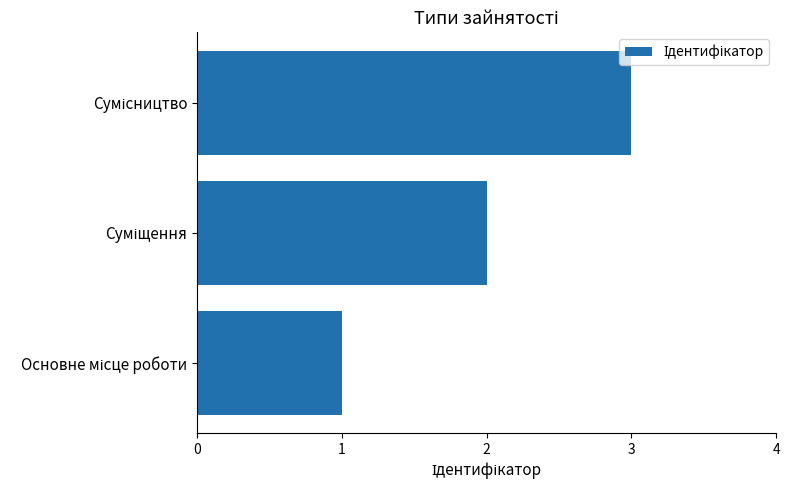

What is the maximum value shown in the chart?

3